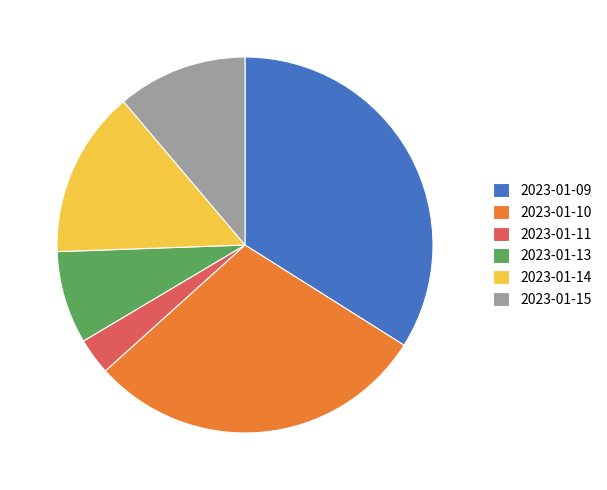

Is it true that 2023-01-15 is 11% of the pie?

True